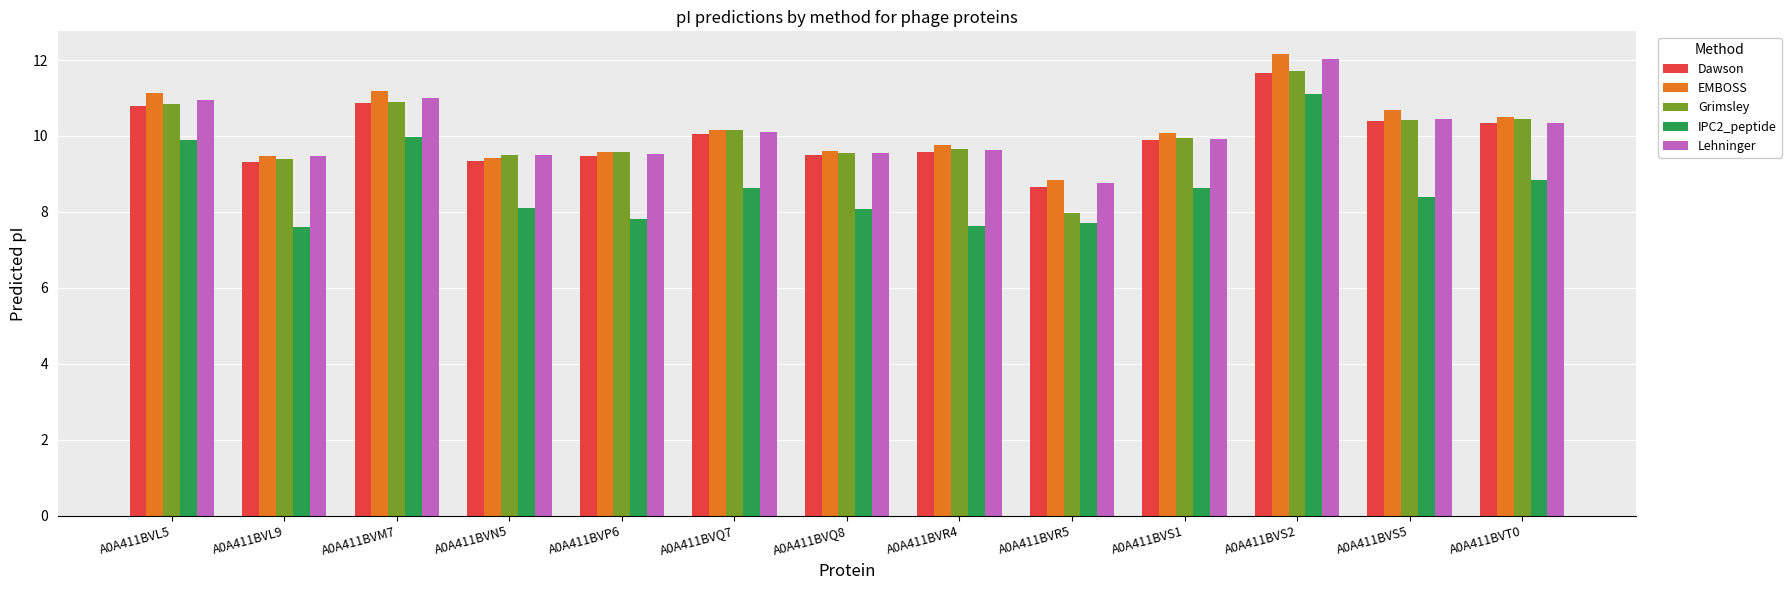

Are the bars grouped side by side (vs. stacked)?

Yes